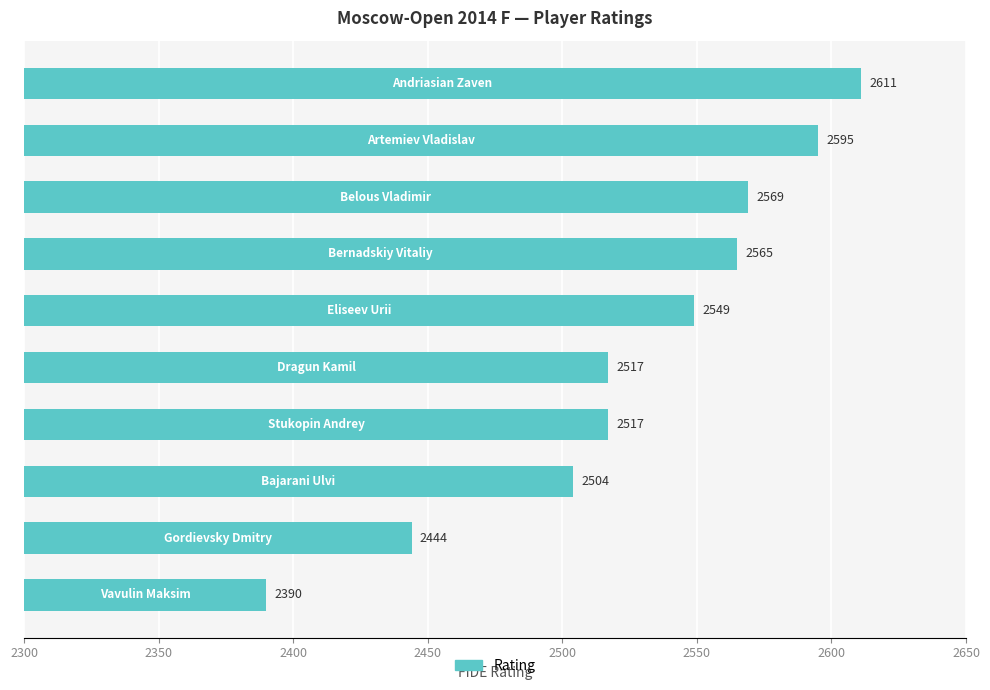

What is the value of the 1st bar from the top?

2611